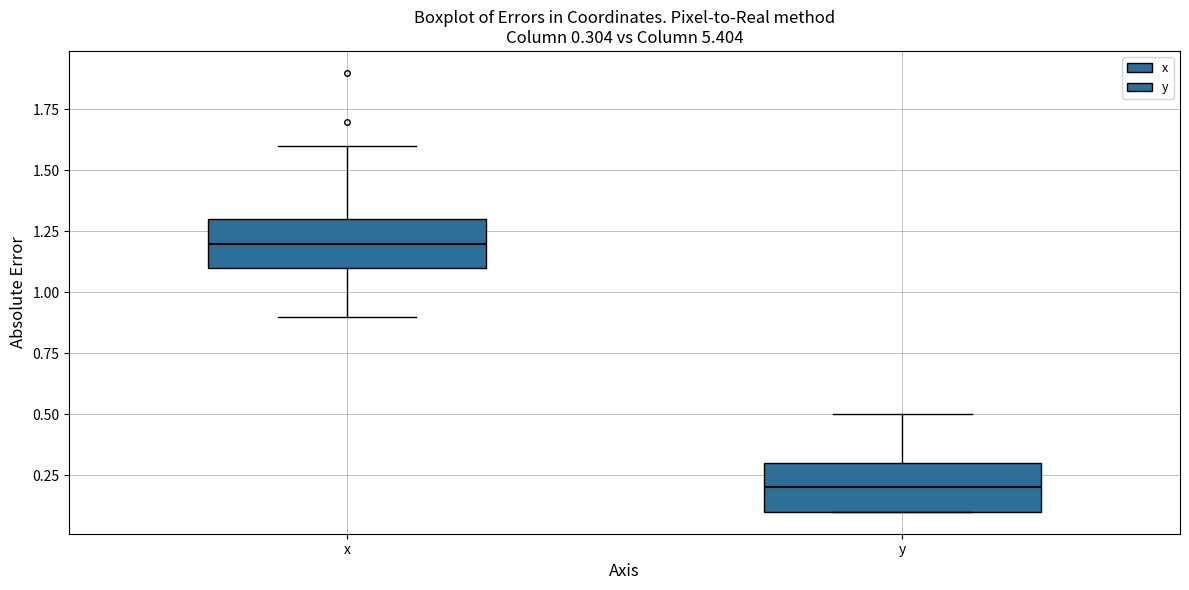

Which box has the highest median line?

x